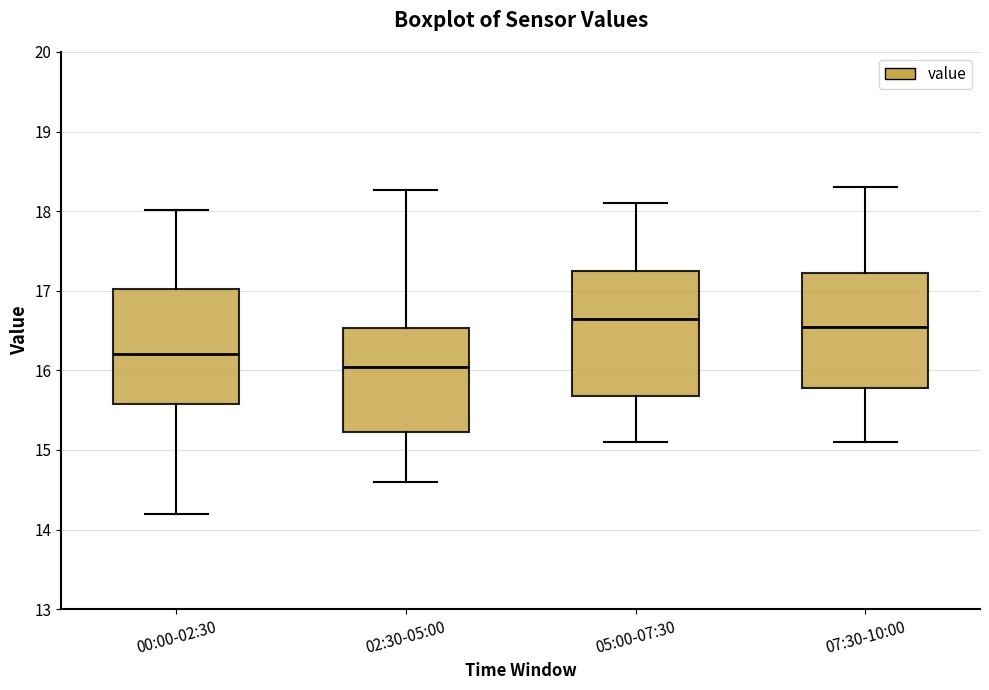

Where is the upper edge of the box for 05:00-07:30 on the y-axis? The values are not printed on the chart, so give them approximately, as read against the axis.

17.3